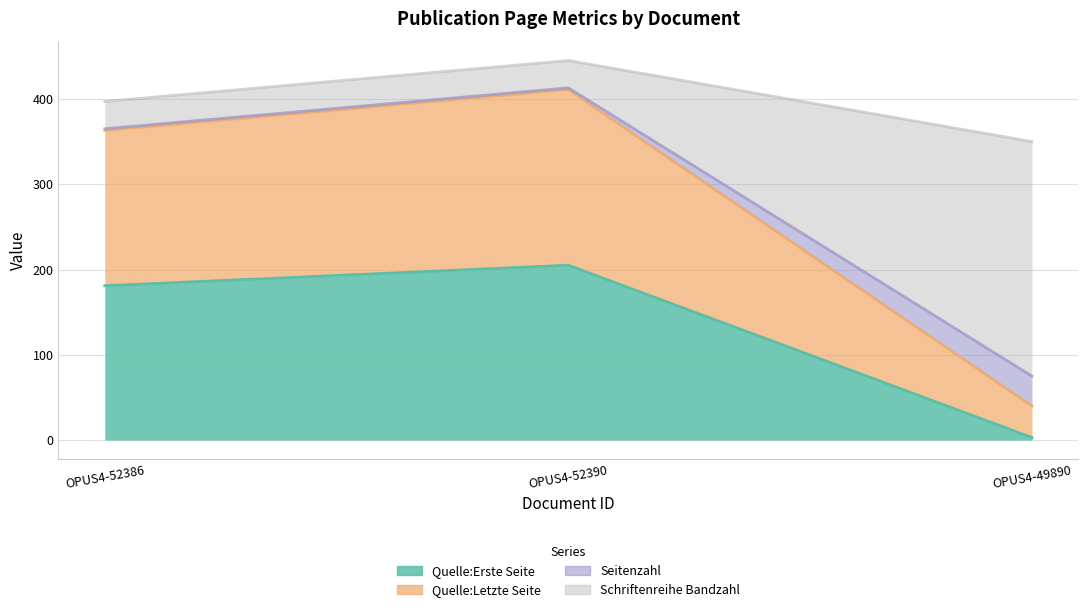

Is the value of Seitenzahl at OPUS4-52386 greater than the value of Quelle:Letzte Seite at OPUS4-49890?

Yes